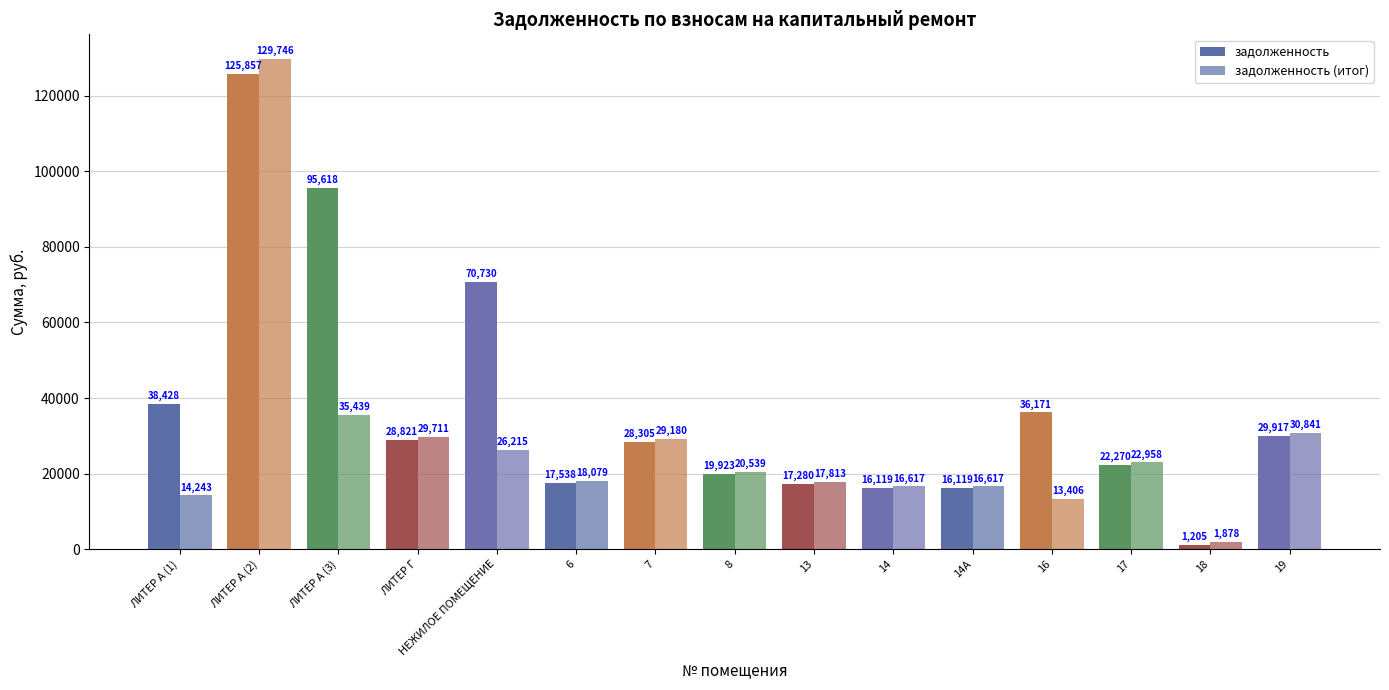

Reading left to right, list all the values displayed in this chart.

задолженность: 38427.6	125857.2	95617.9	28820.9	70730.3	17537.5	28305.1	19923.2	17279.5	16119.0	16119.0	36171.0	22270.1	1204.9	29917.0
задолженность (итог): 14242.6	129745.6	35439.2	29711.3	26215.0	18079.3	29179.6	20538.8	17813.4	16617.0	16617.0	13406.2	22958.1	1878.2	30841.3